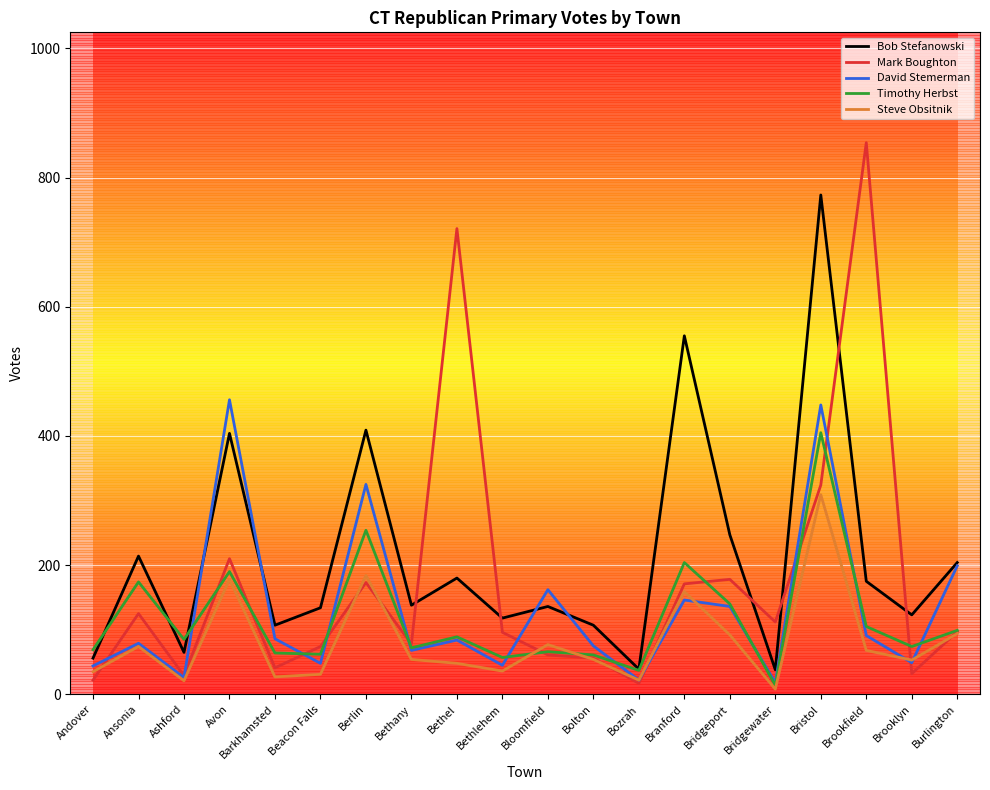

Where is the first local maximum for Mark Boughton?

Ansonia